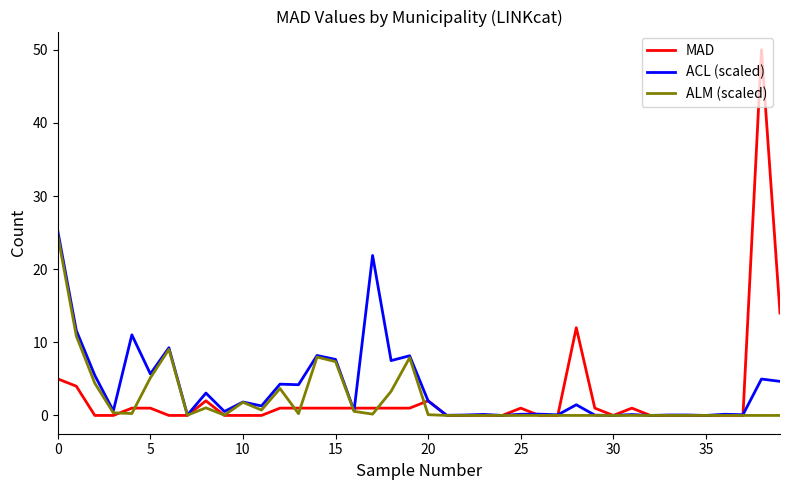

Which series has the largest range (max minus min)?

MAD